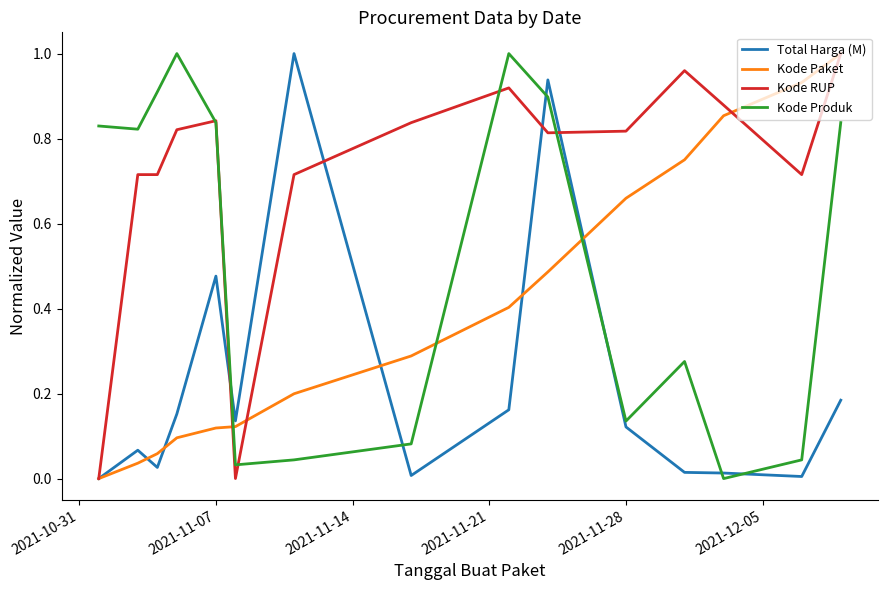

At how many categories does at least one series exceed 0?

15